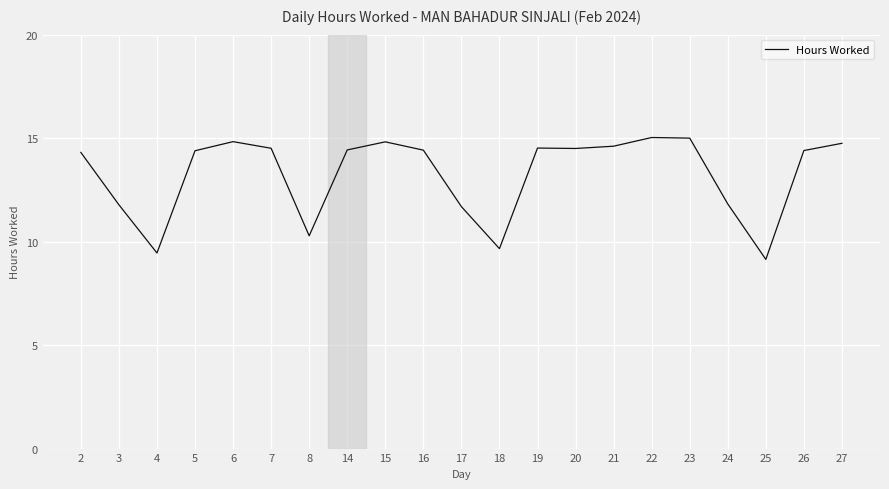

What is the maximum value shown in the chart?

15.0